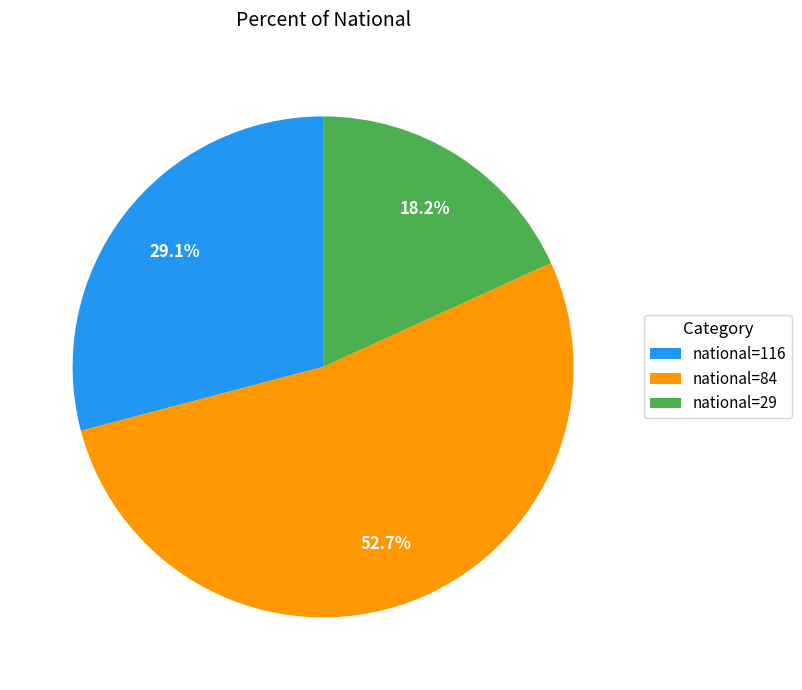

Which category accounts for the majority?

national=84